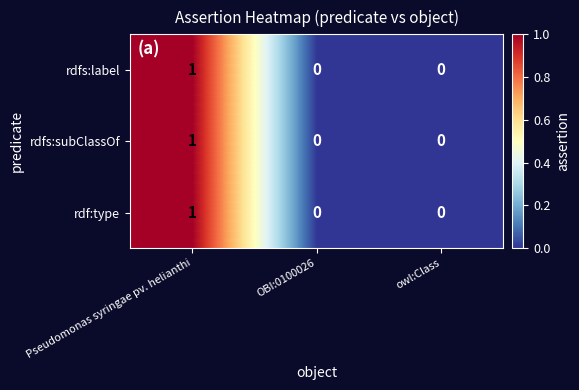

How many series are shown in this chart?

3